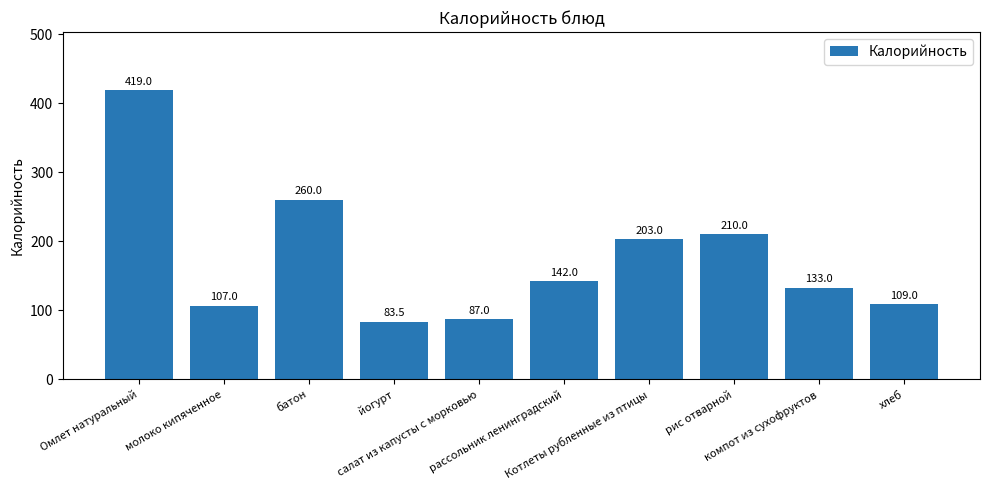

Count the number of data series in this chart.

1